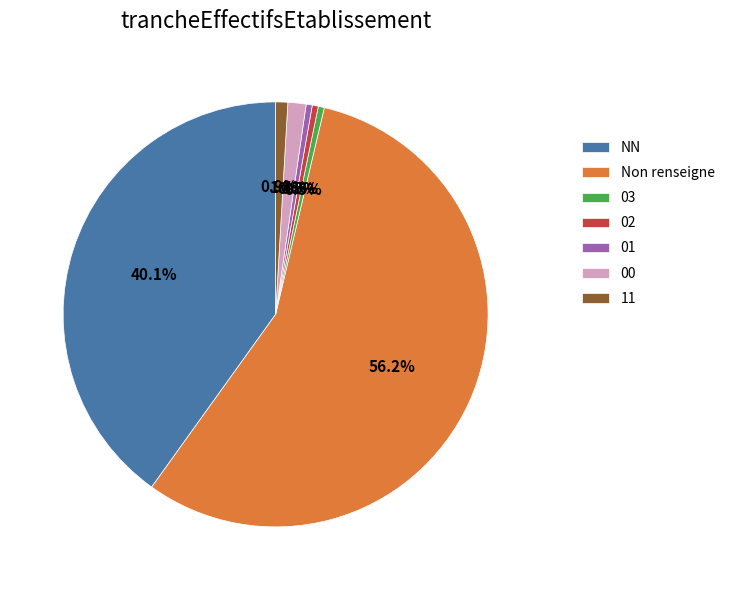

How many slices are in this pie chart?

7